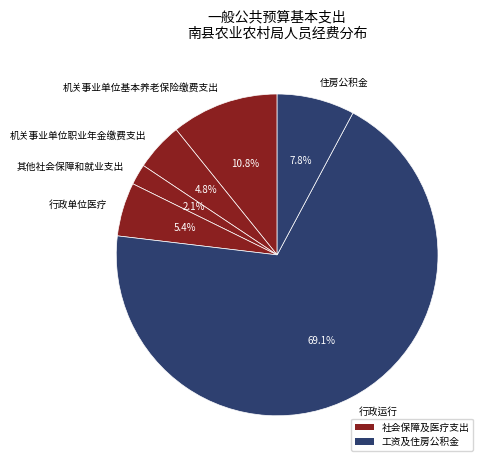

Rank the categories by value from highest to lowest.

行政运行, 机关事业单位基本养老保险缴费支出, 住房公积金, 行政单位医疗, 机关事业单位职业年金缴费支出, 其他社会保障和就业支出